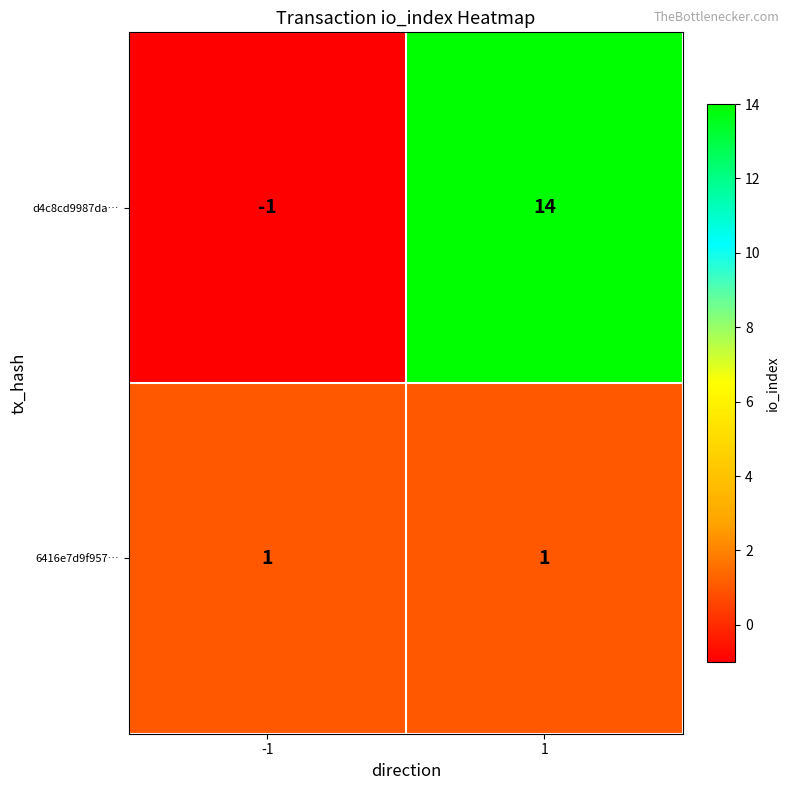

List the series in order of their peak value, highest first.

d4c8cd9987da…, 6416e7d9f957…